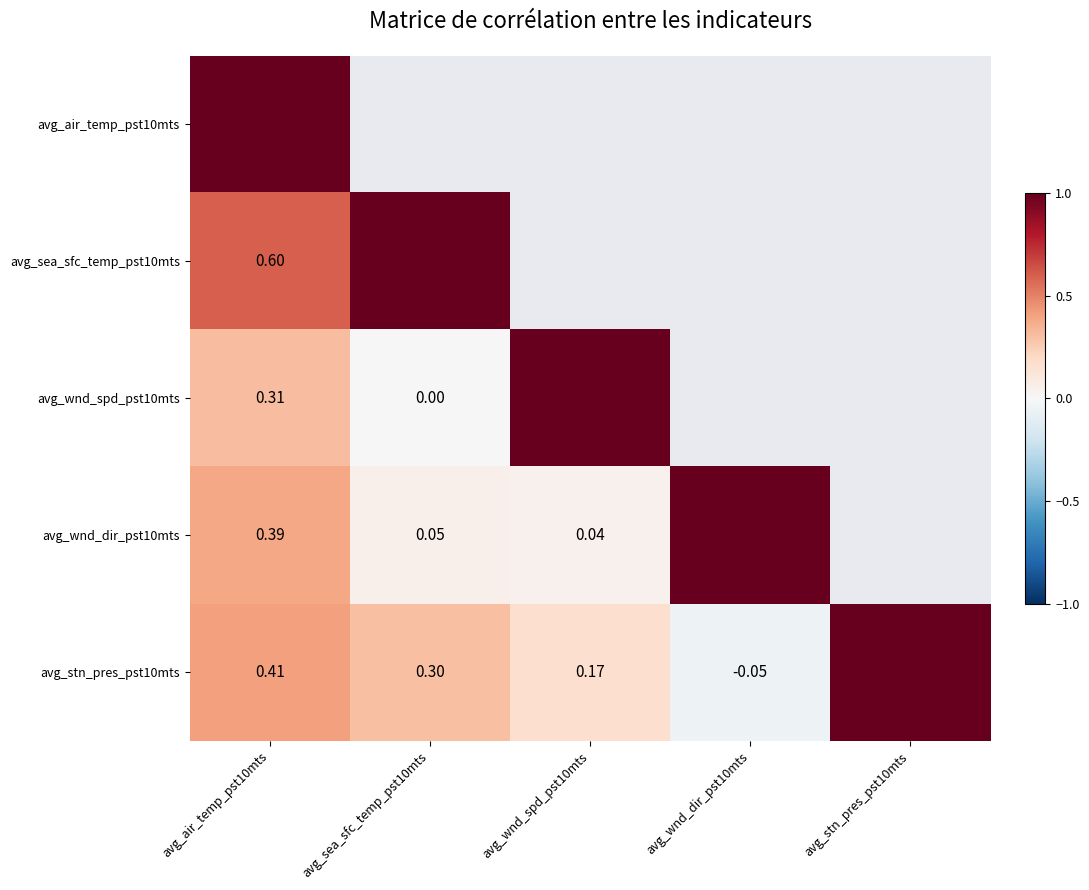

What is the smallest value displayed?

-0.1